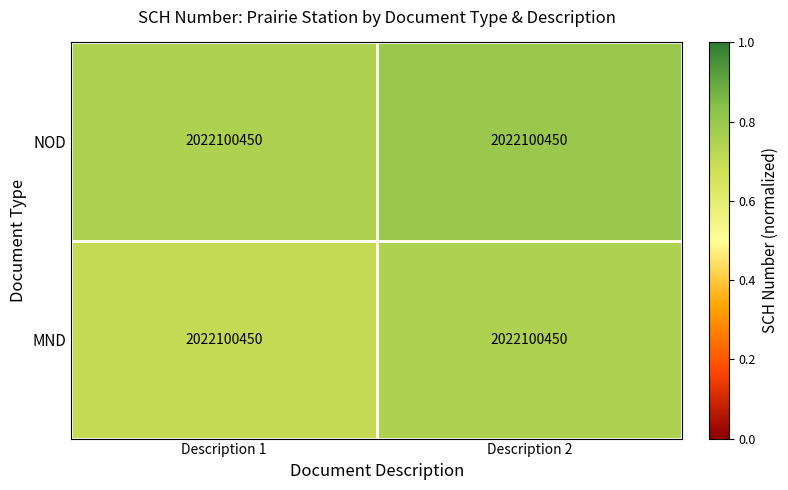

The value of NOD at Description 1 is 0.5. True or false?

False